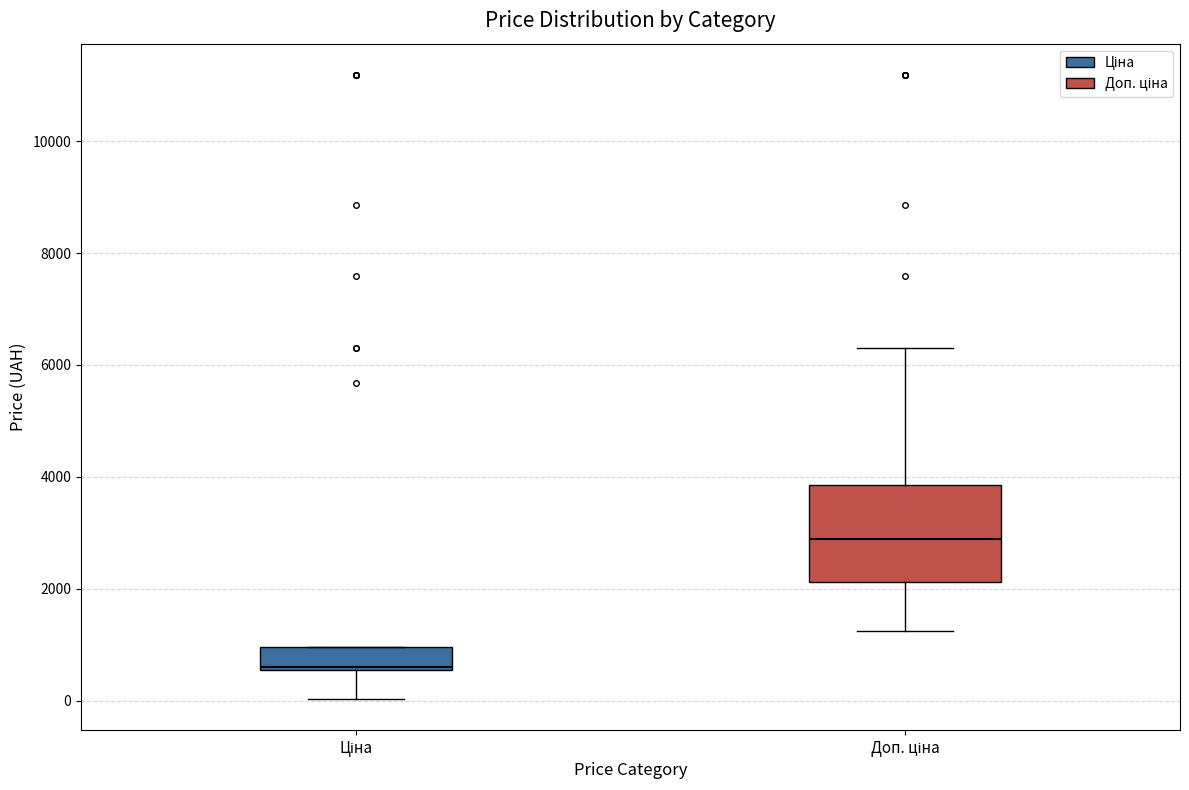

Which box is the tallest, from its lower edge to its upper edge?

Доп. ціна